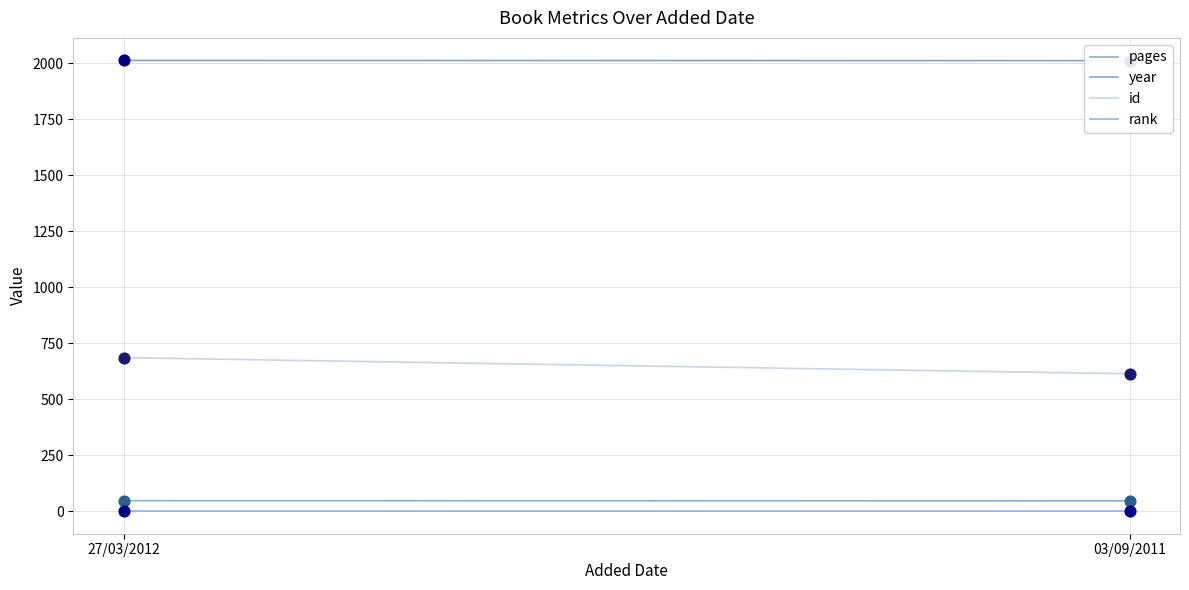

Which series has the widest spread of Y values?

id